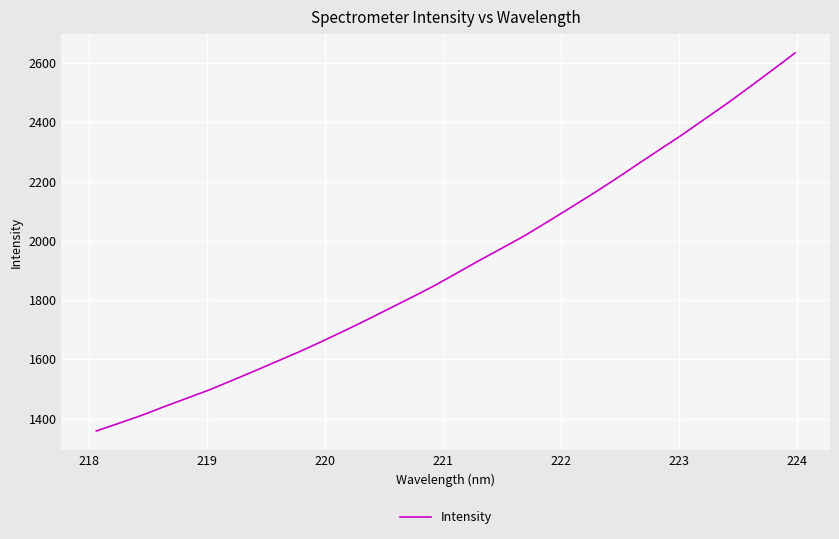

Does the chart display data point markers on the line(s)?

No